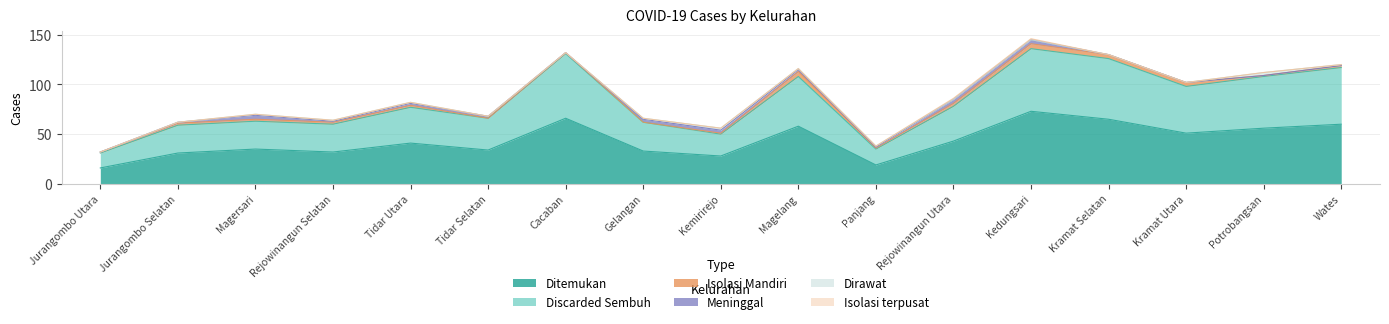

At which category is the sum across all series the highest?

Kedungsari